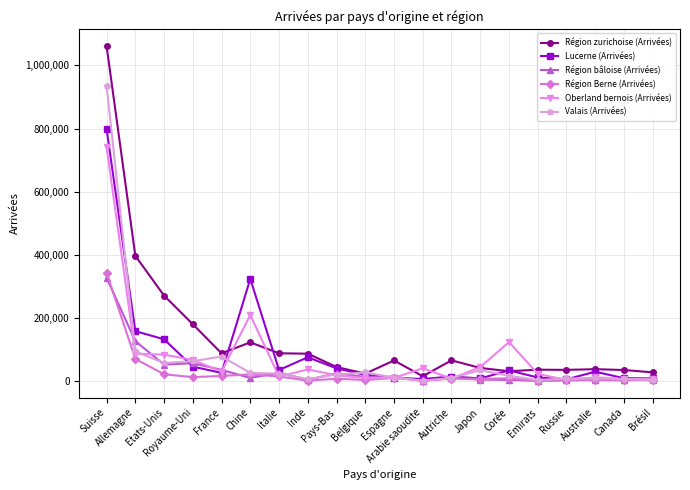

Which series has the largest range (max minus min)?

Région zurichoise (Arrivées)